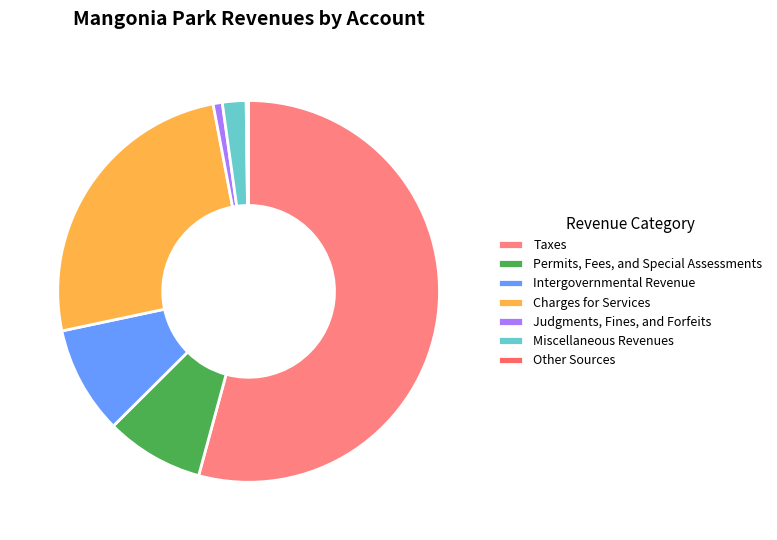

Count the number of slices in the pie.

7